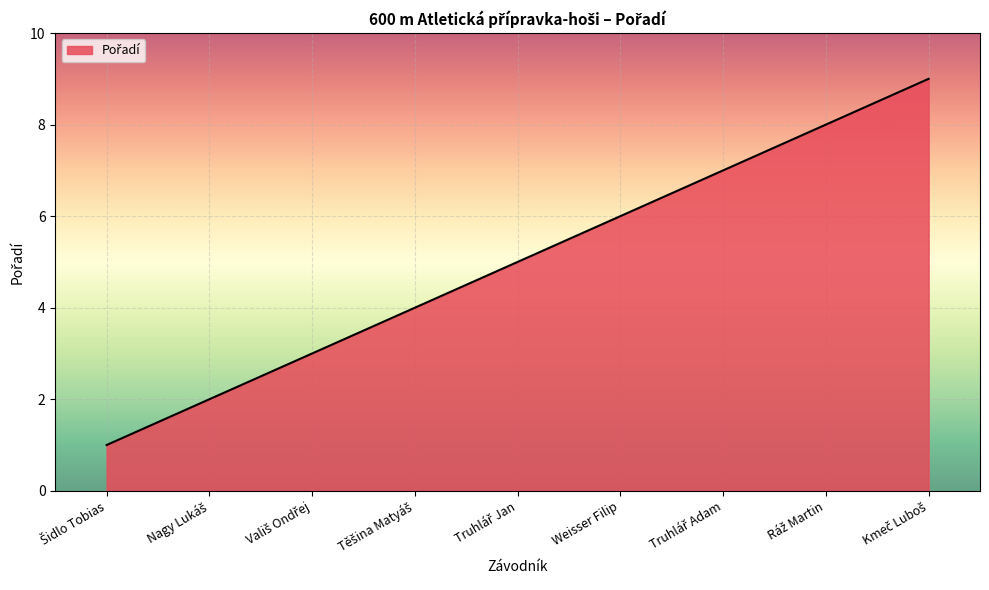

The value at Weisser Filip is 6. True or false?

True